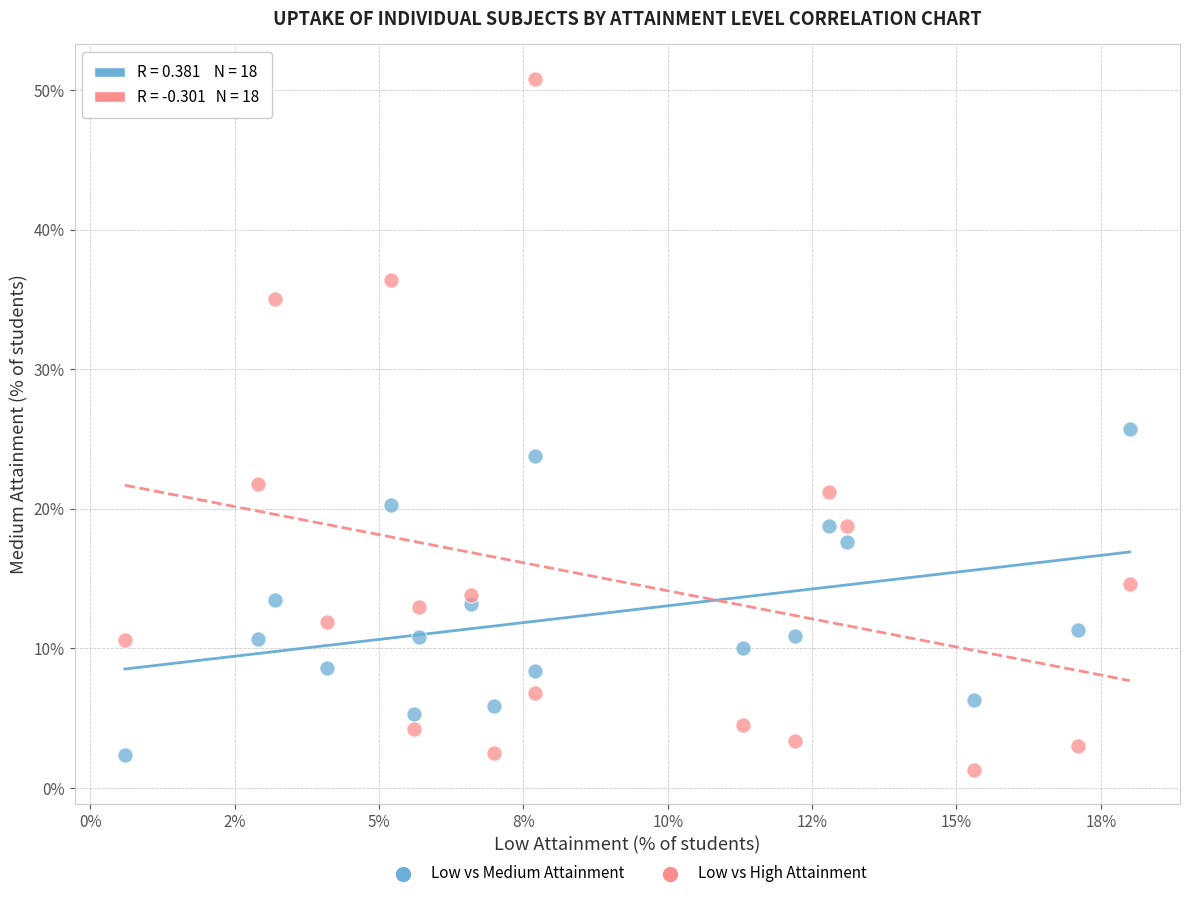

Across all data points, what is the range of Y values (max minus min)?

49.5